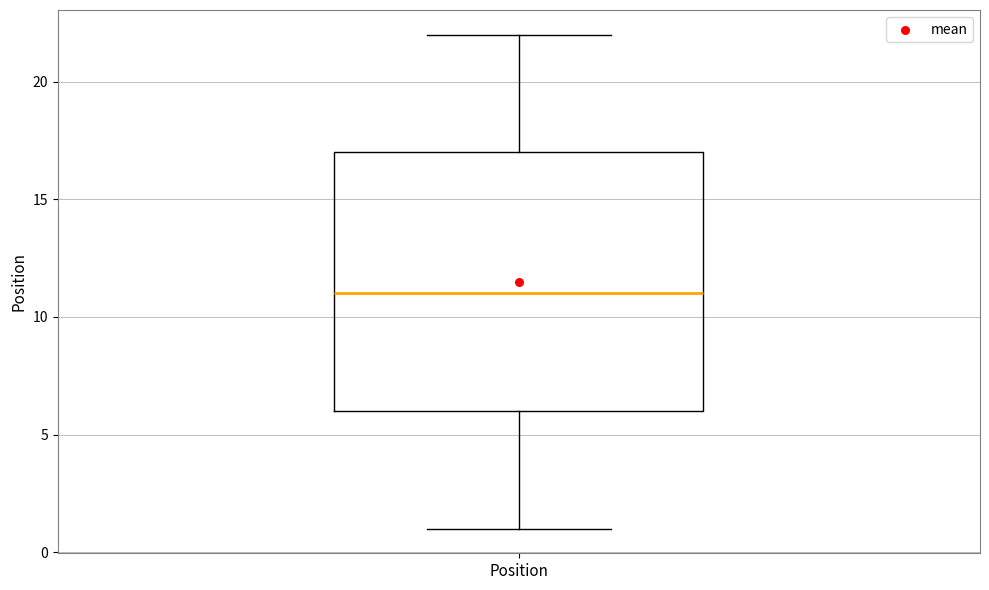

Read this box plot against the y-axis: the position of the median line, the range covered by the box, and the ends of both whiskers. The values are not printed on the chart, so give them approximately, as read against the axis.

median 11, box 6 to 17, whiskers 1 to 22